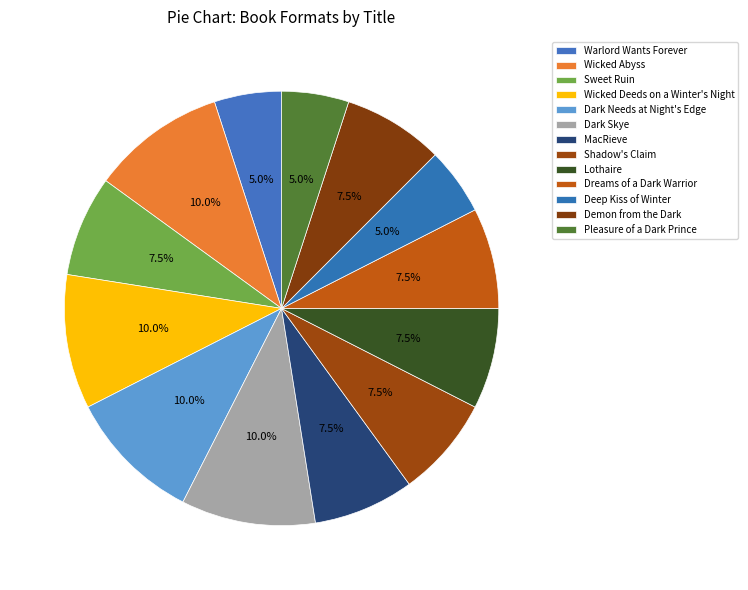

What is the ratio of the value at MacRieve to the value at Shadow's Claim?

1.0